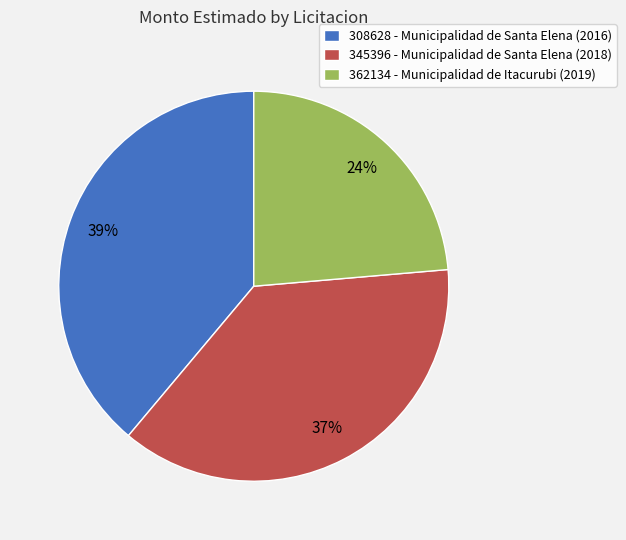

What is the ratio of the value at 362134 - Municipalidad de Itacurubi (2019) to the value at 345396 - Municipalidad de Santa Elena (2018)?

0.6